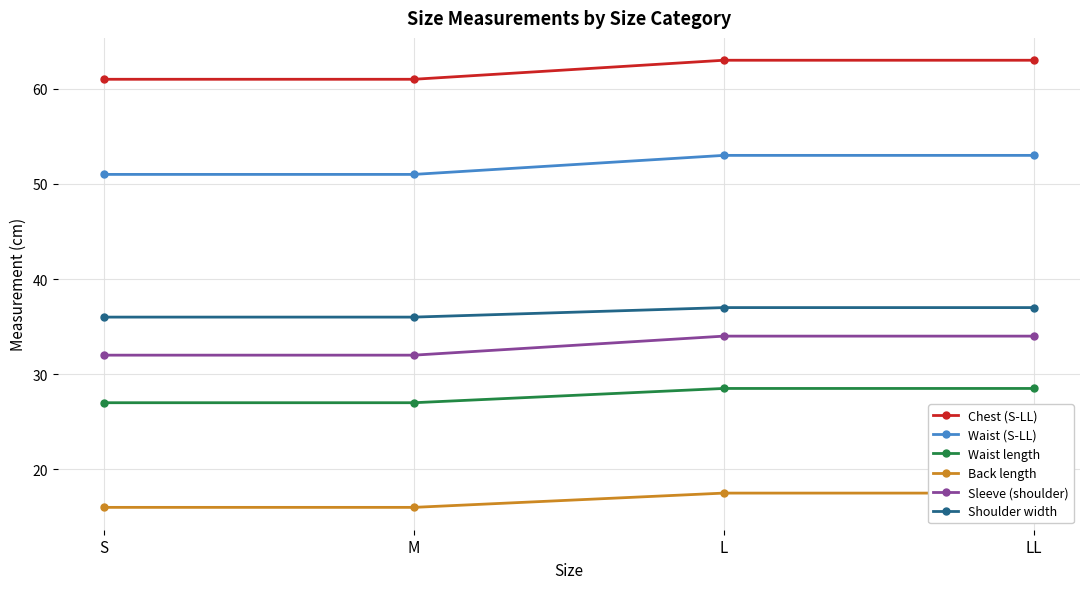

Reading right to left, extract all data points from this chart.

Chest (S-LL): 63.0	63.0	61.0	61.0
Waist (S-LL): 53.0	53.0	51.0	51.0
Waist length: 28.5	28.5	27.0	27.0
Back length: 17.5	17.5	16.0	16.0
Sleeve (shoulder): 34.0	34.0	32.0	32.0
Shoulder width: 37.0	37.0	36.0	36.0